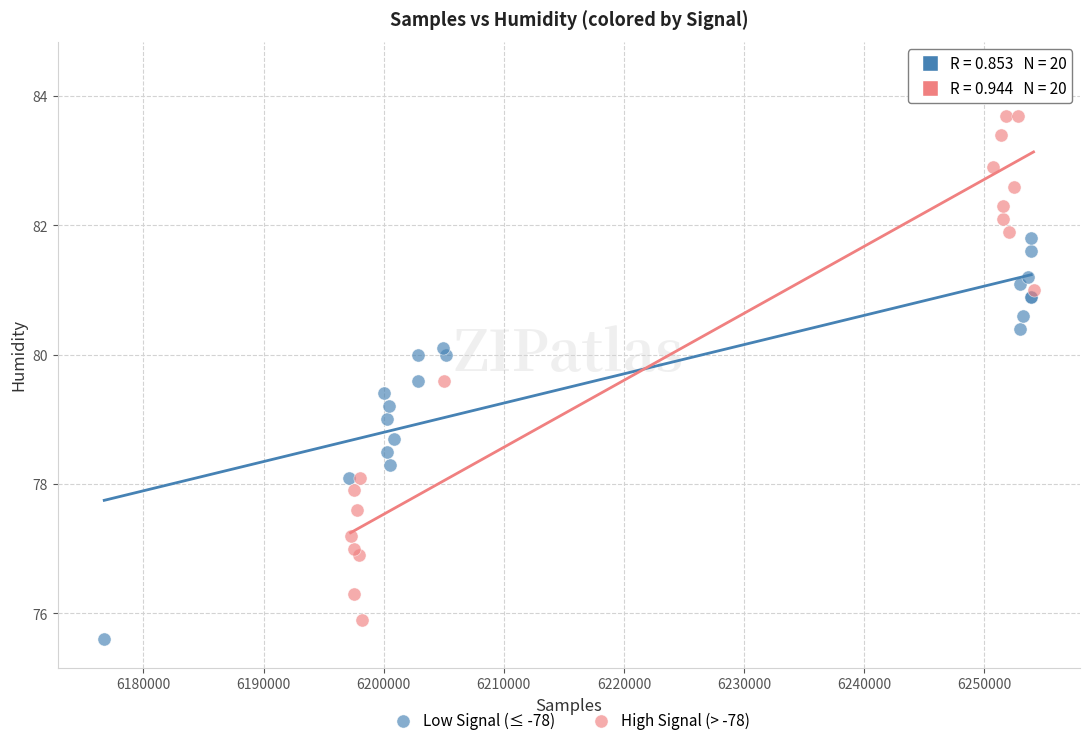

Which series reaches the maximum Y coordinate?

High Signal (> -78)